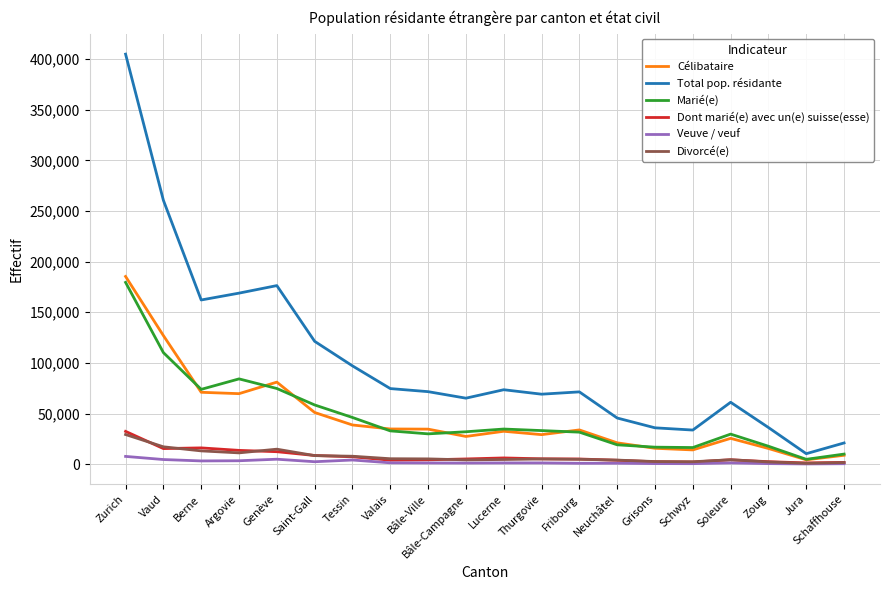

How many series are shown in this chart?

6